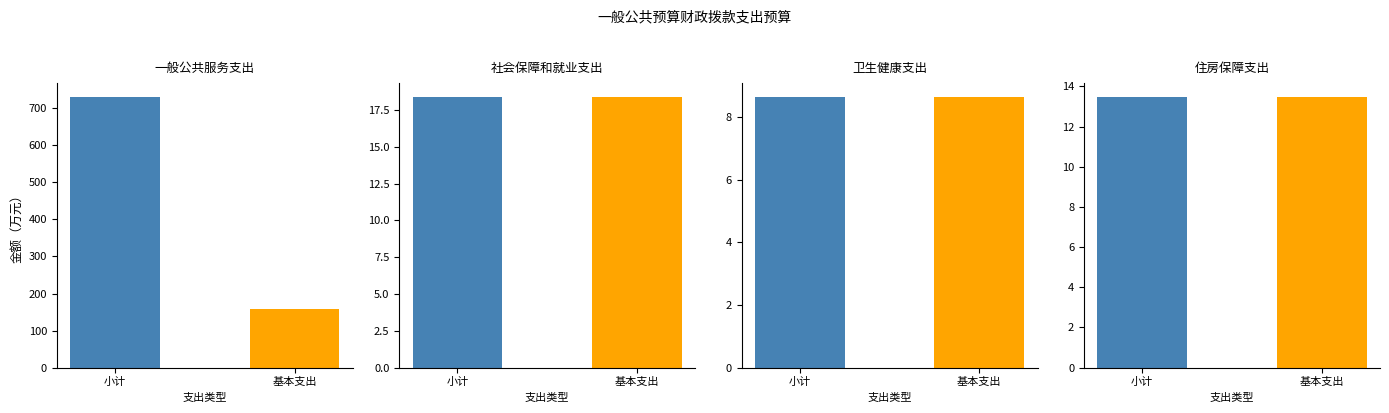

What is the value of the 卫生健康支出 bar at the 1st from the left?

8.7